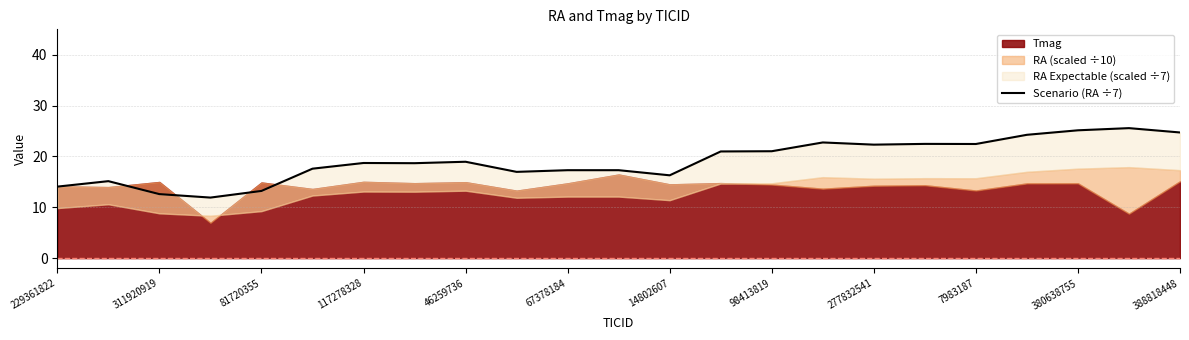

How many interior local peaks (higher than both neighbors) does the data have?

7